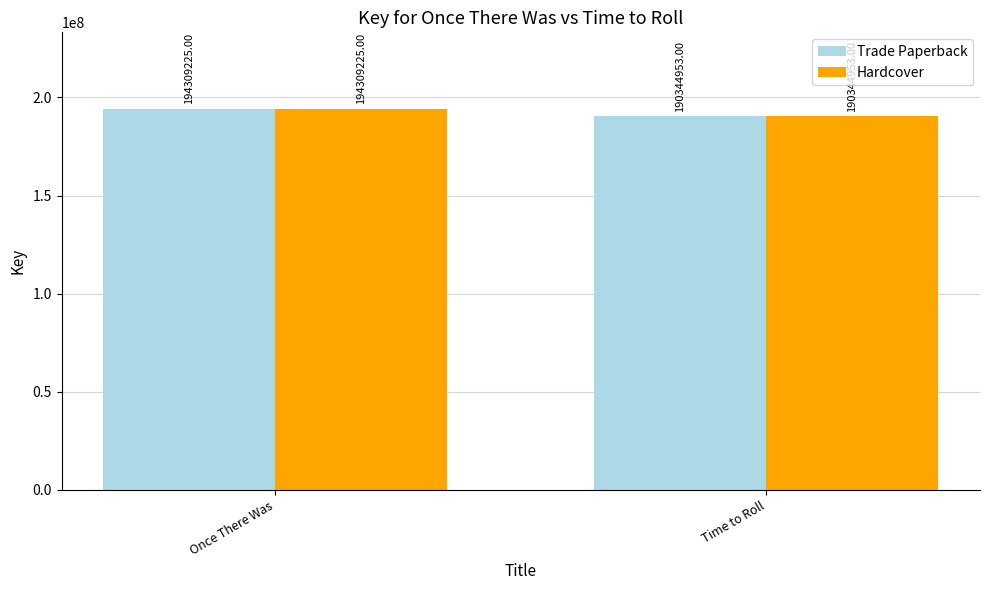

At which category is the sum across all series the highest?

Once There Was